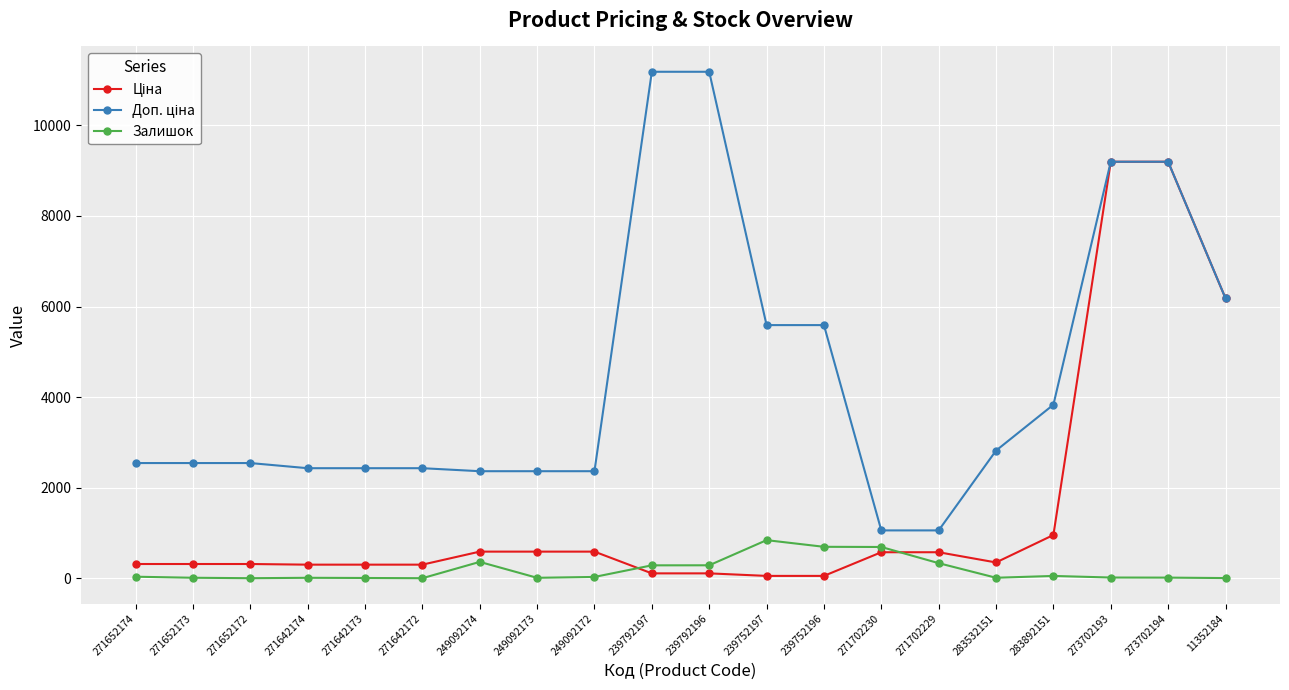

The Залишок series shows 8.0 at 11352184. True or false?

True